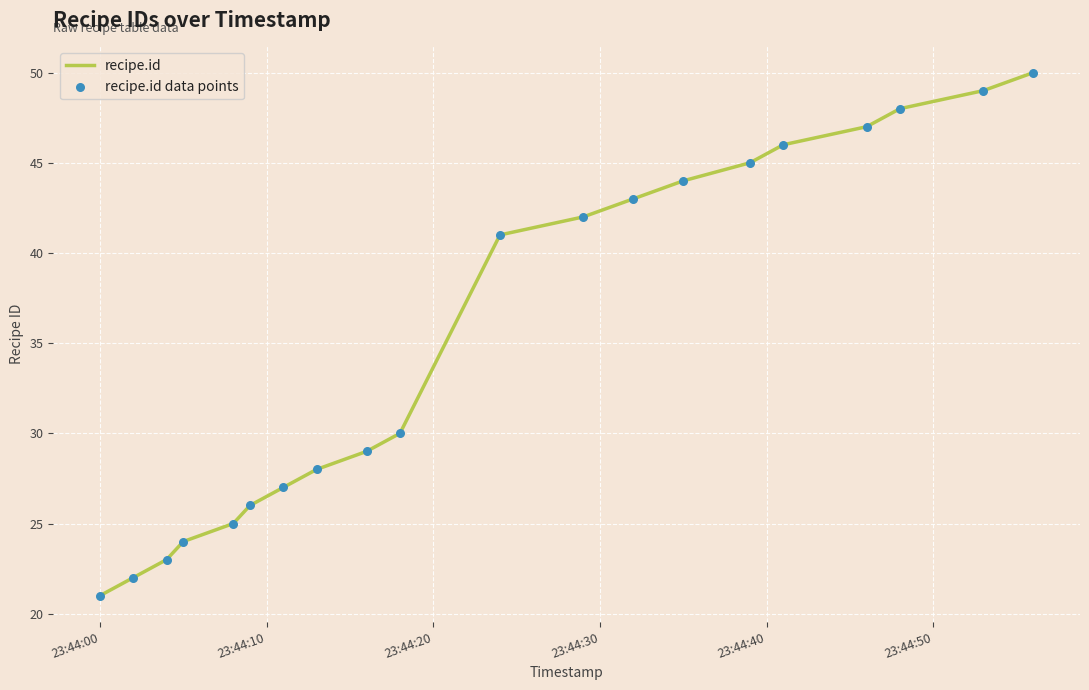

What is the smallest value displayed?

21